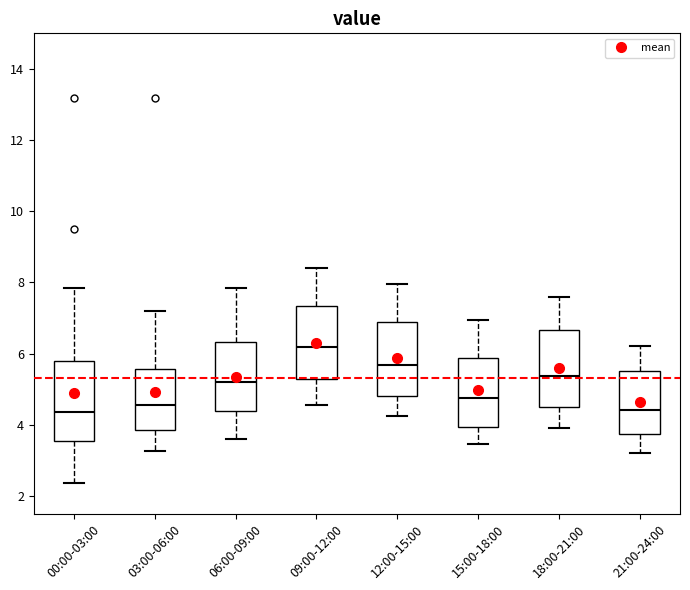

Where does the lower whisker of the box for 09:00-12:00 end on the y-axis? The values are not printed on the chart, so give them approximately, as read against the axis.

4.6